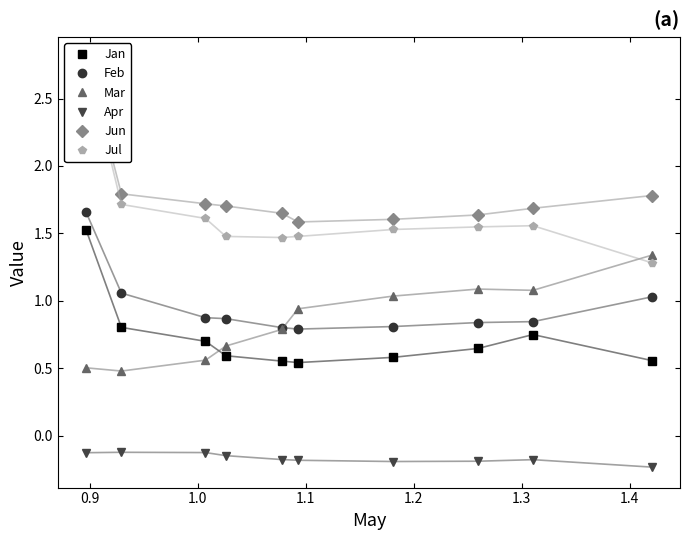

True or false: Jan and Feb cross at least once.

False